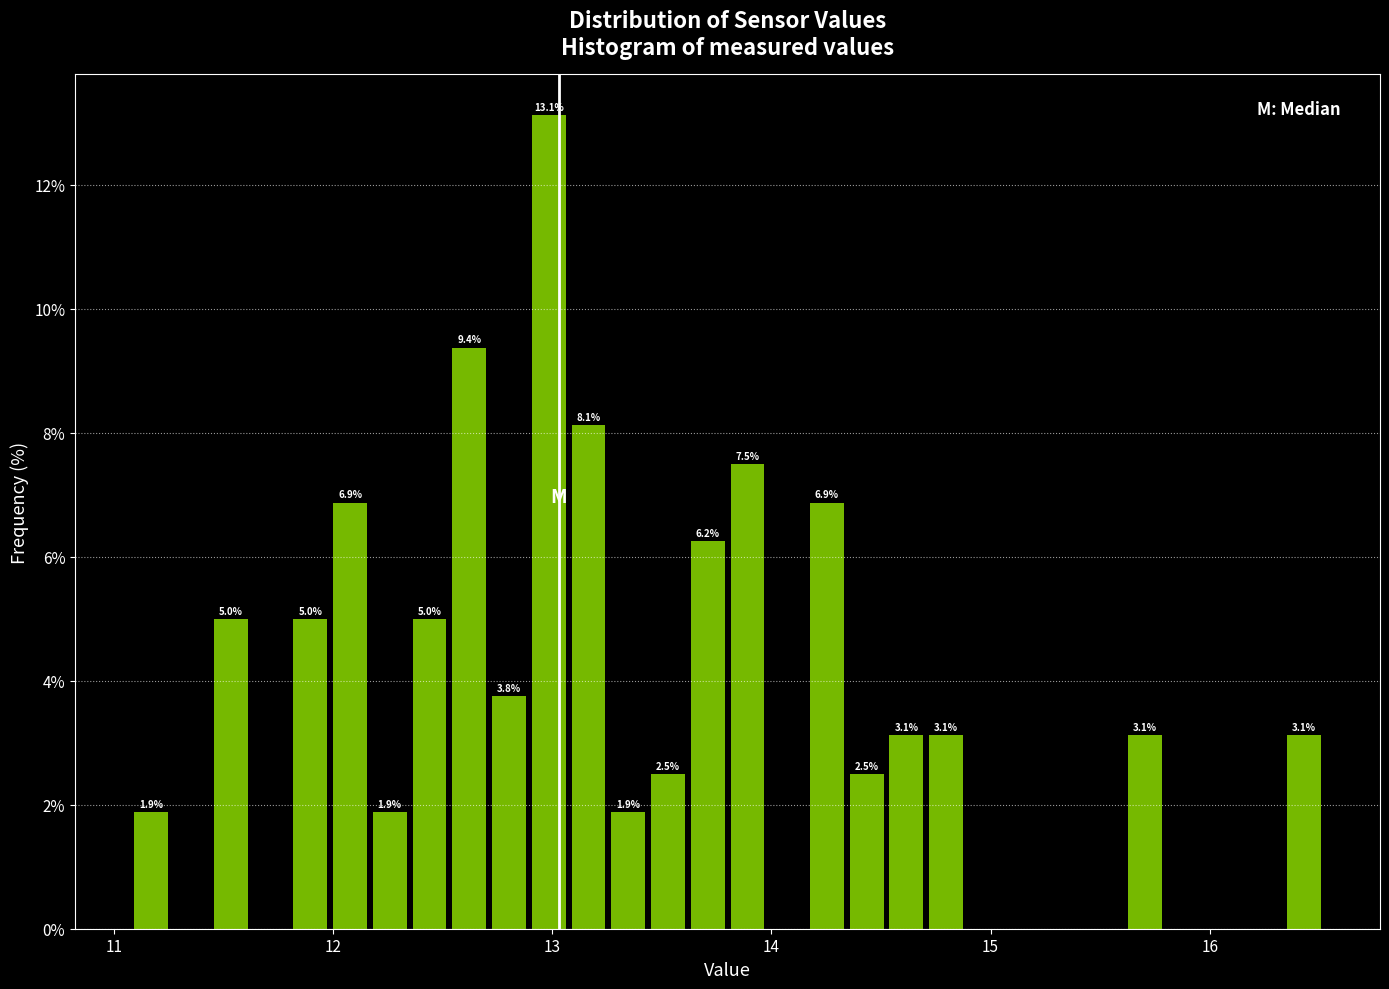

Read against the x-axis, roughly where is the centre of the tallest bar?

13.0